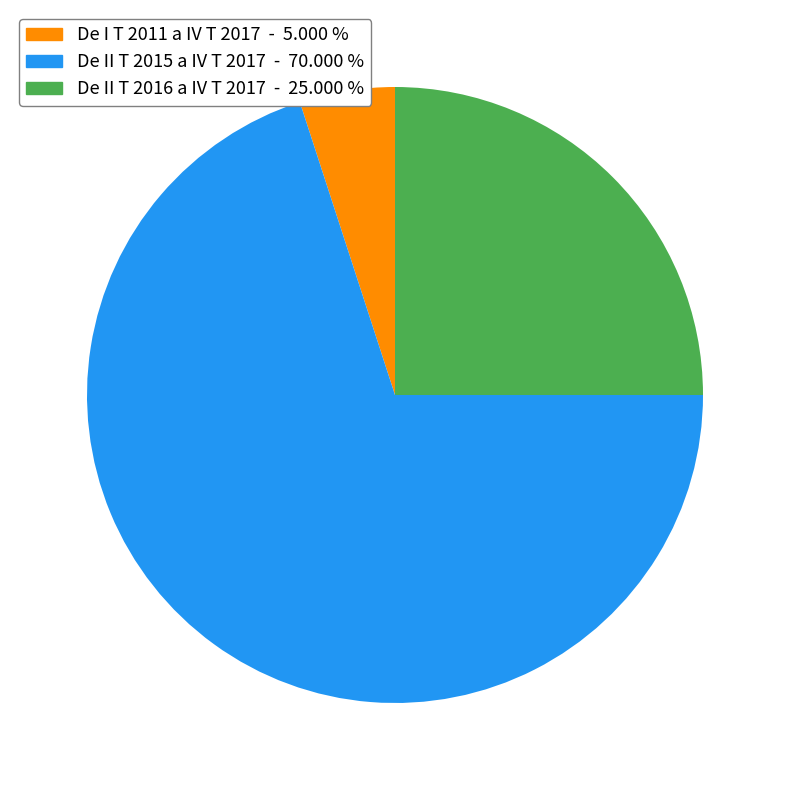

Does any single category account for the majority?

Yes